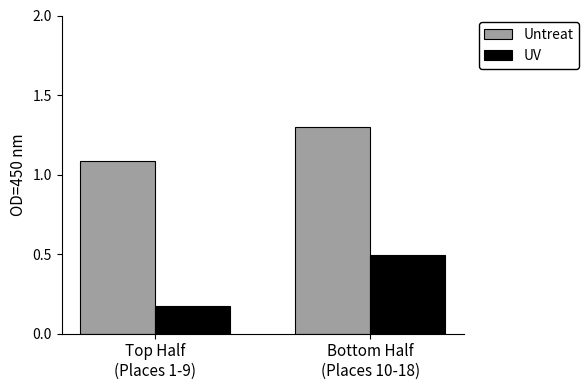

At which label does Untreat reach its minimum?

Top Half
(Places 1-9)